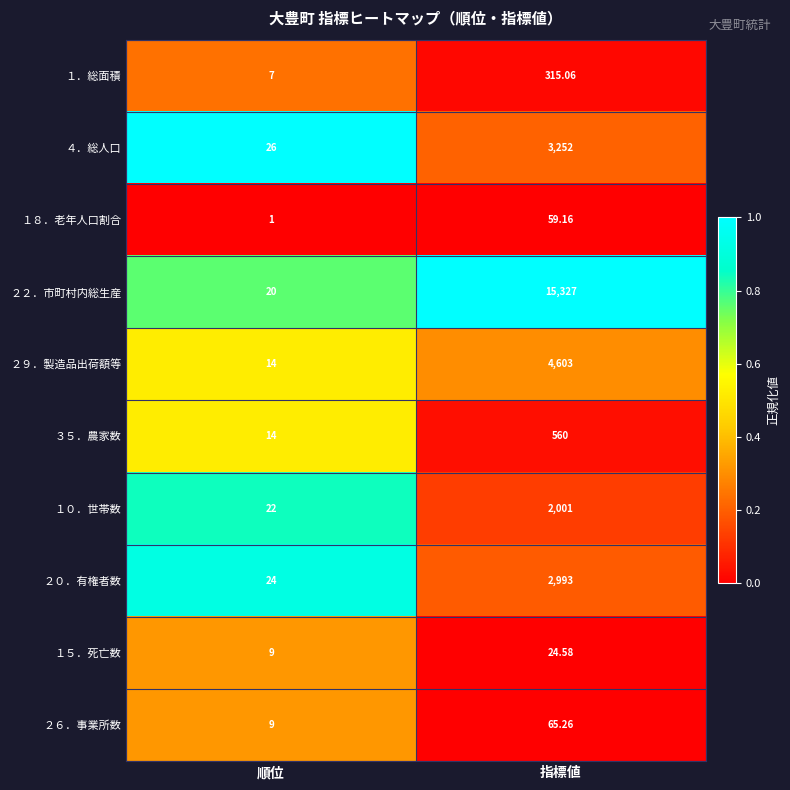

What is the total value across all series at 指標値?

29200.1